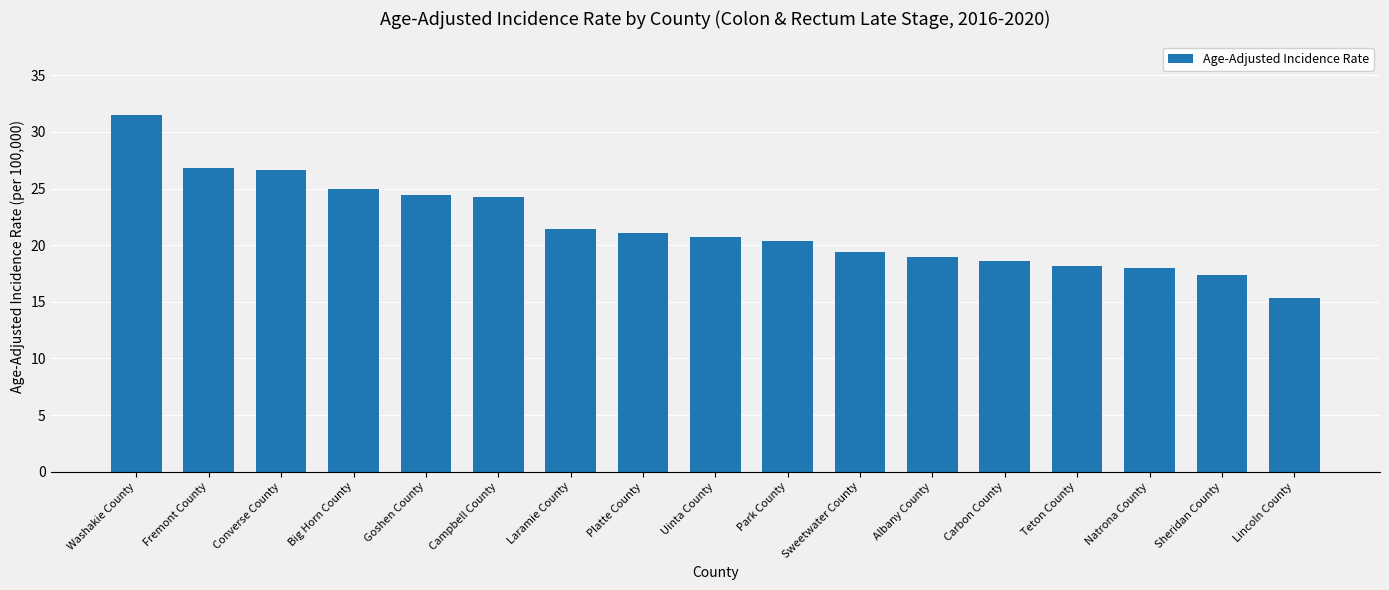

Count the number of values greater than 20.

10